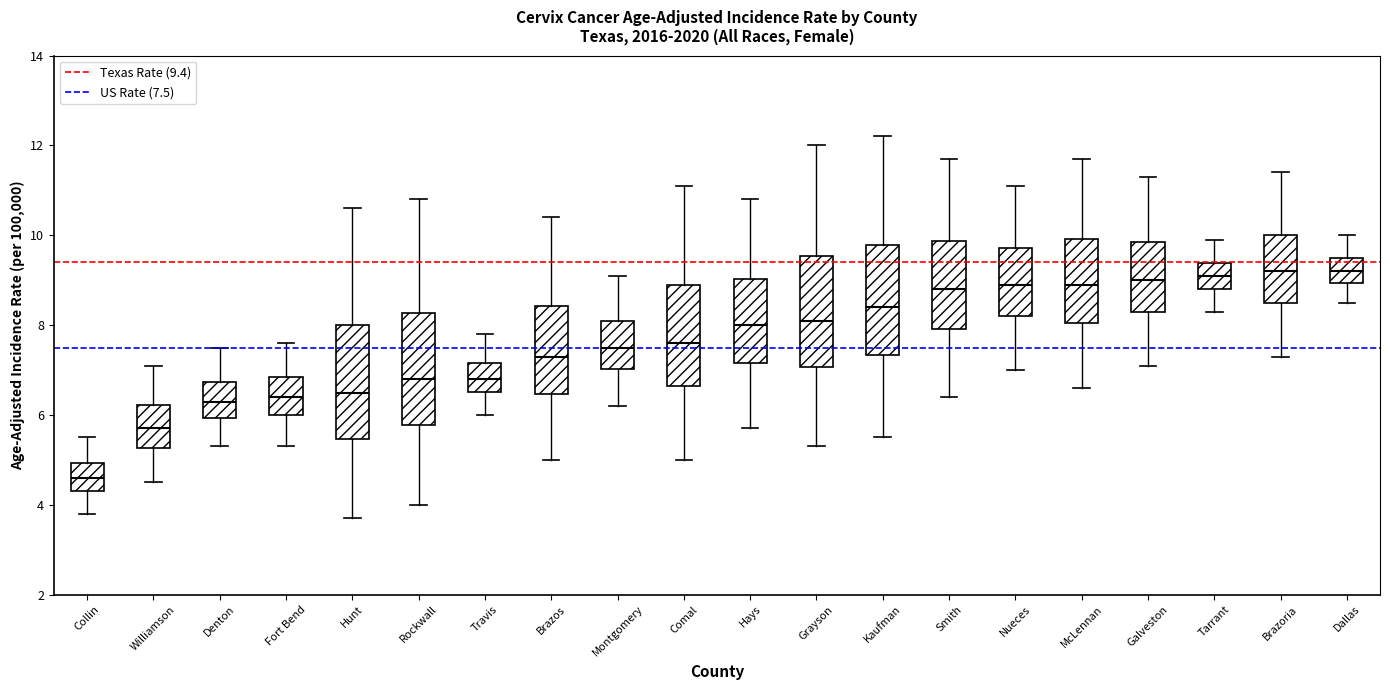

Where does the median line of the box for Williamson sit on the y-axis? The values are not printed on the chart, so give them approximately, as read against the axis.

5.8